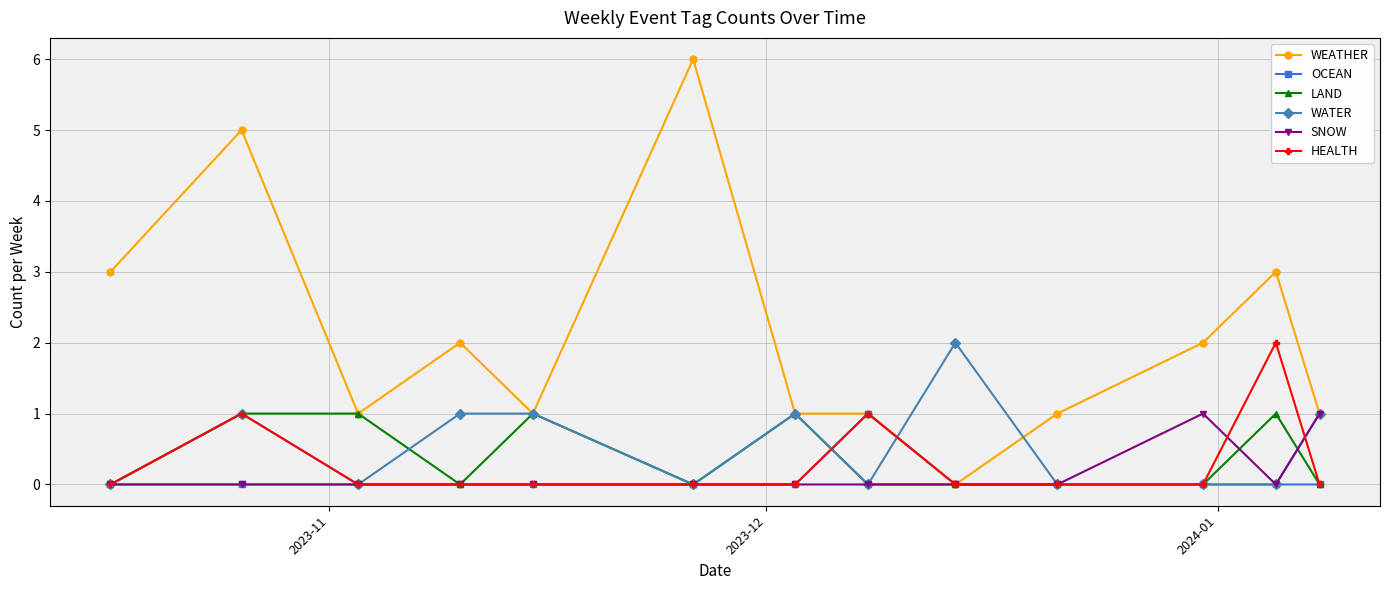

How many series are shown in this chart?

6